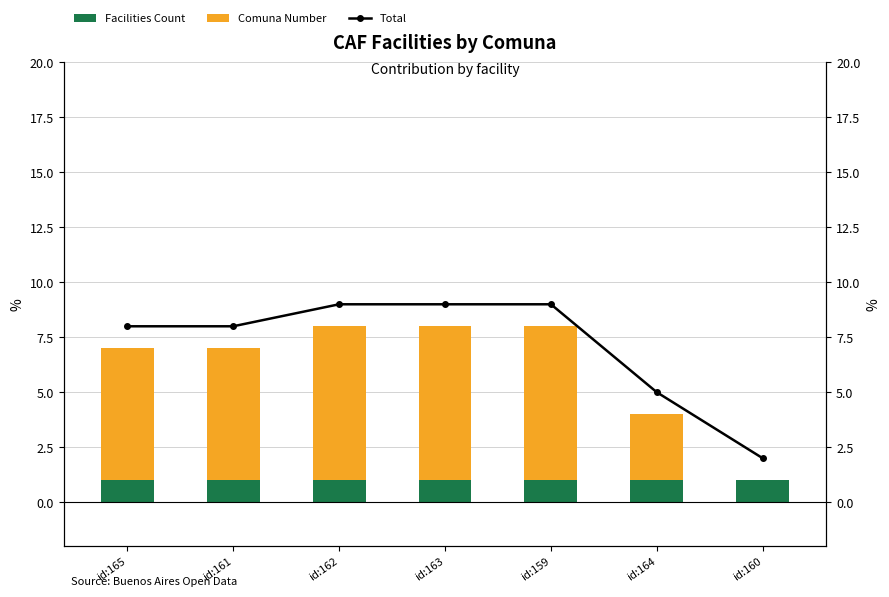

At how many categories does at least one series exceed 2?

6